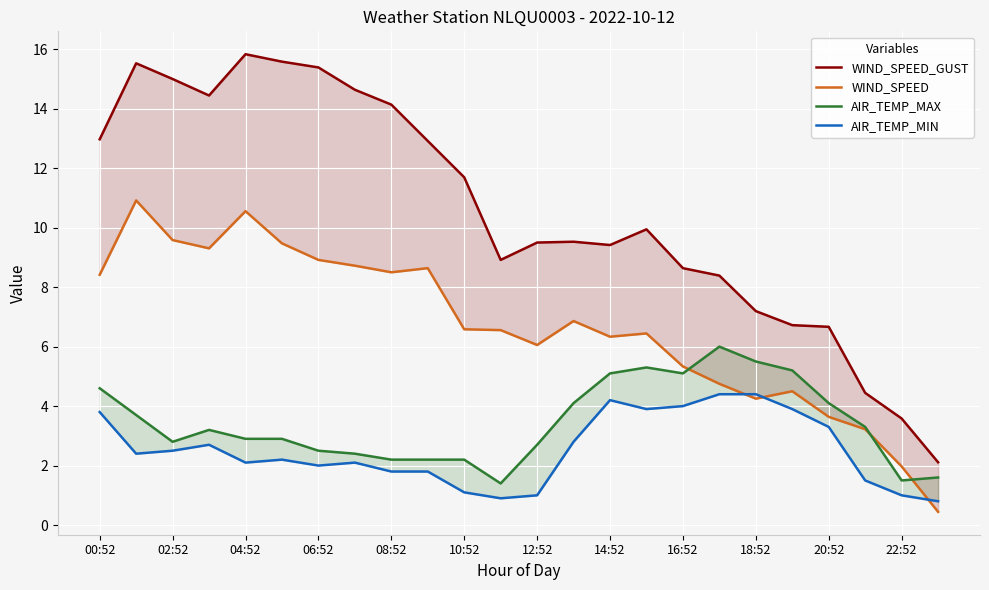

How many data points in AIR_TEMP_MAX are less than 3?

12